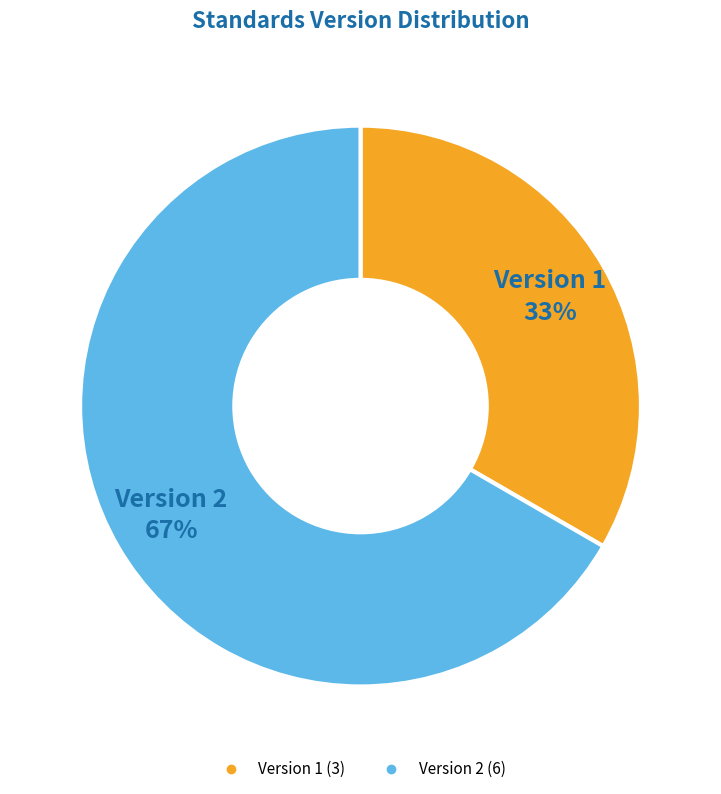

How many segments does this pie chart have?

2